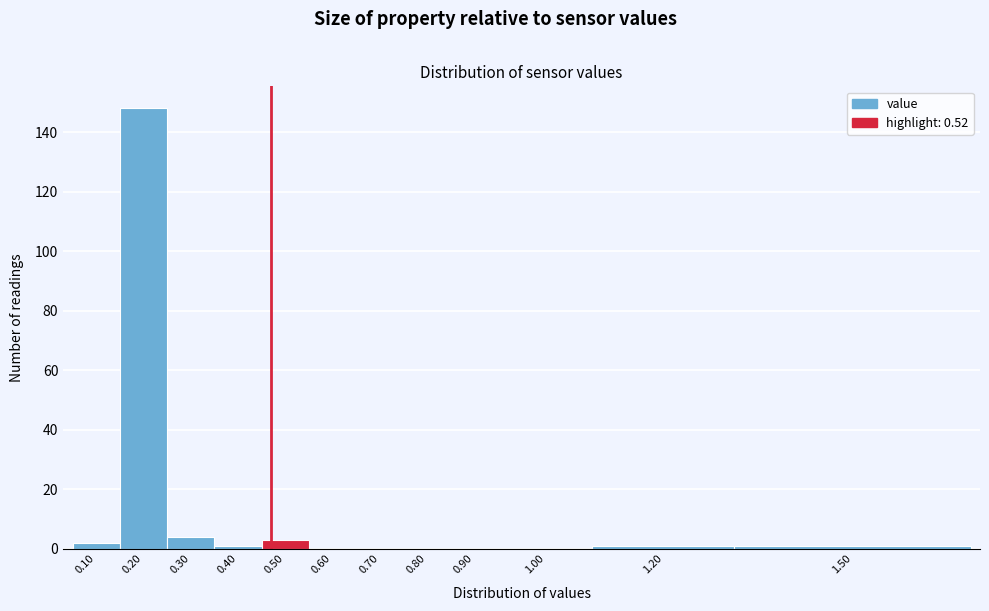

Reading left to right, what are all the values shown in this chart?

0.10=2	0.20=148	0.30=4	0.40=1	0.50=3	0.60=0	0.70=0	0.80=0	0.90=0	1.00=0	1.20=1	1.50=1